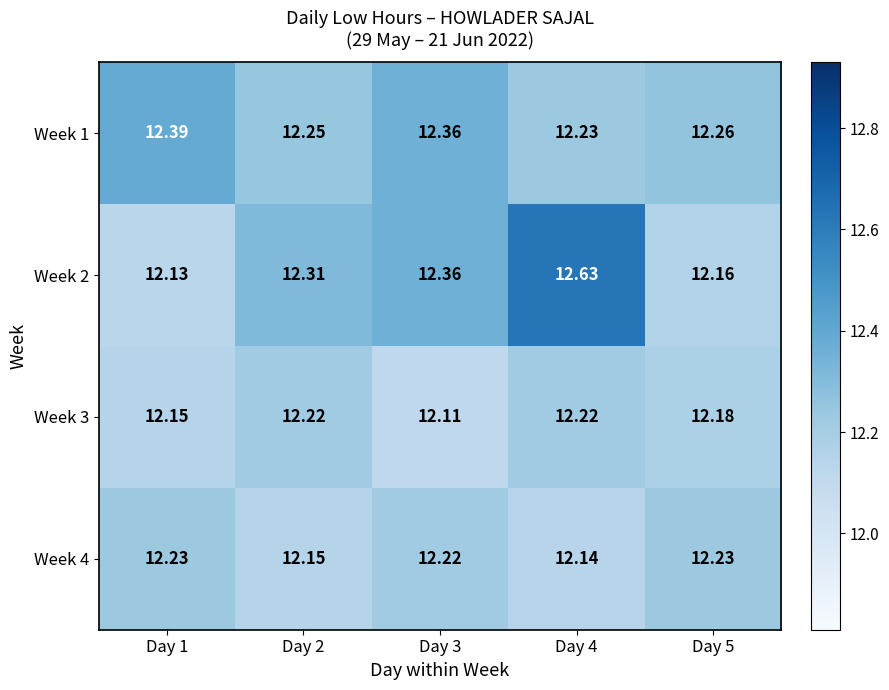

Which series has the largest total across all categories?

Week 2